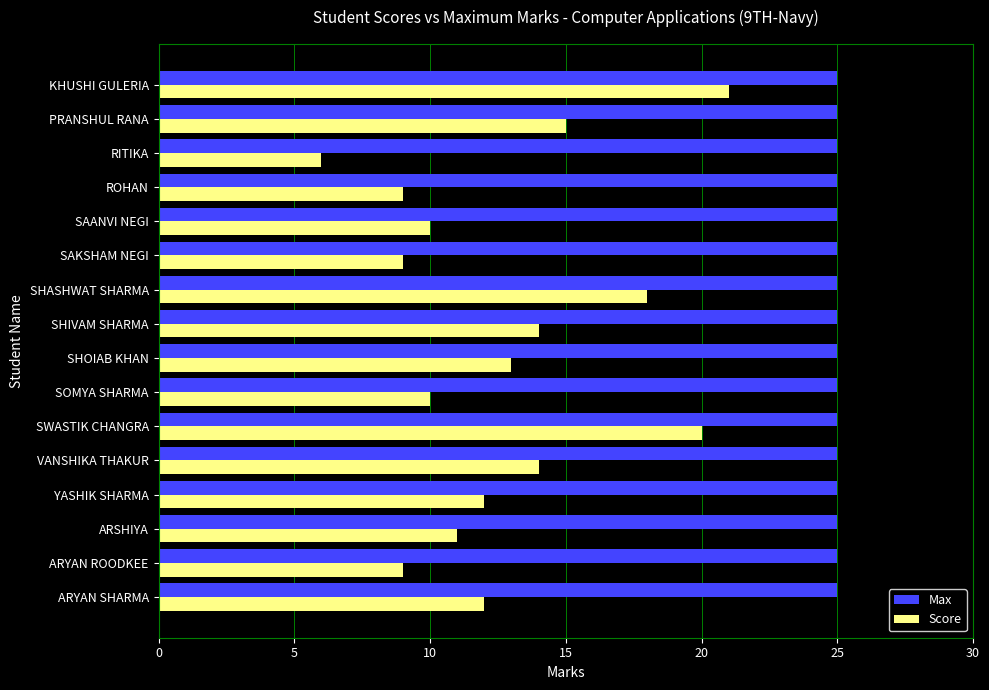

What is the approximate value of Max at PRANSHUL RANA?

25